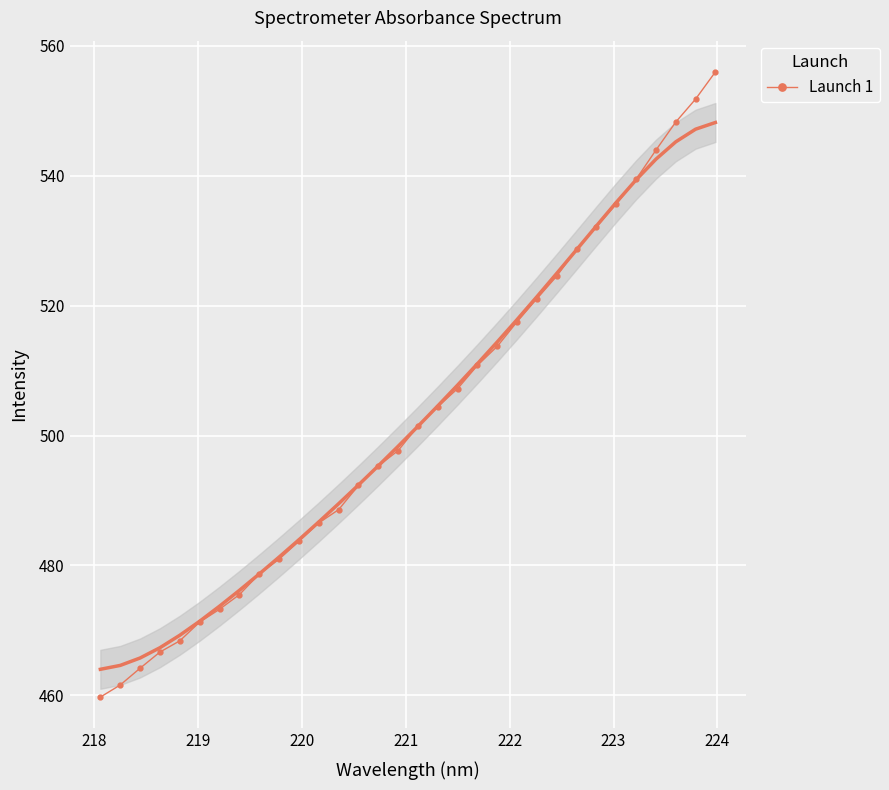

What is the minimum value for Launch 1?

459.7